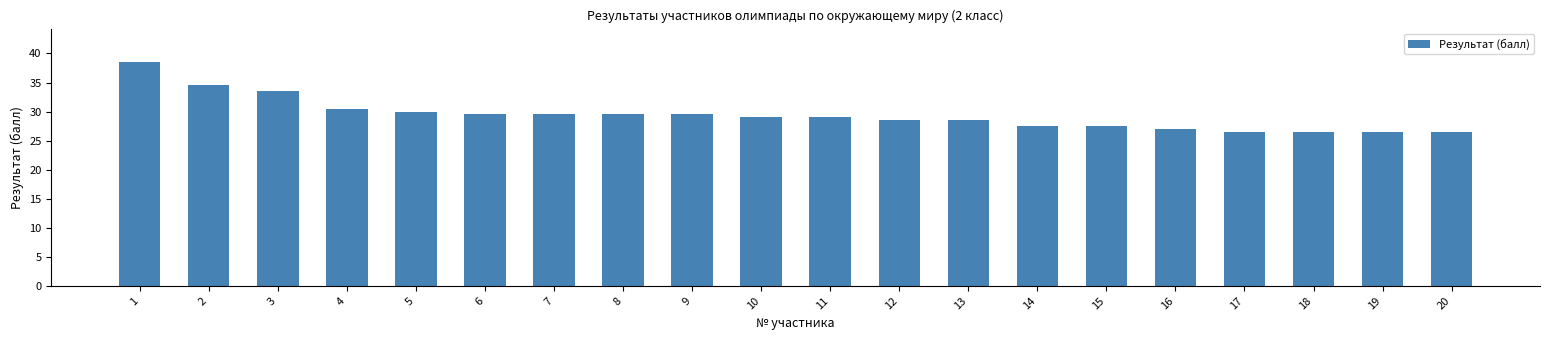

Which category has the highest value across all series?

1